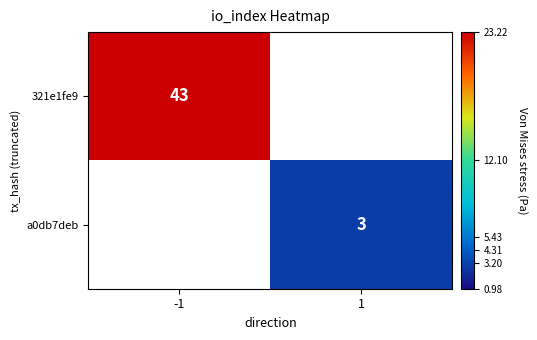

The 321e1fe9 series shows 20 at -1. True or false?

False